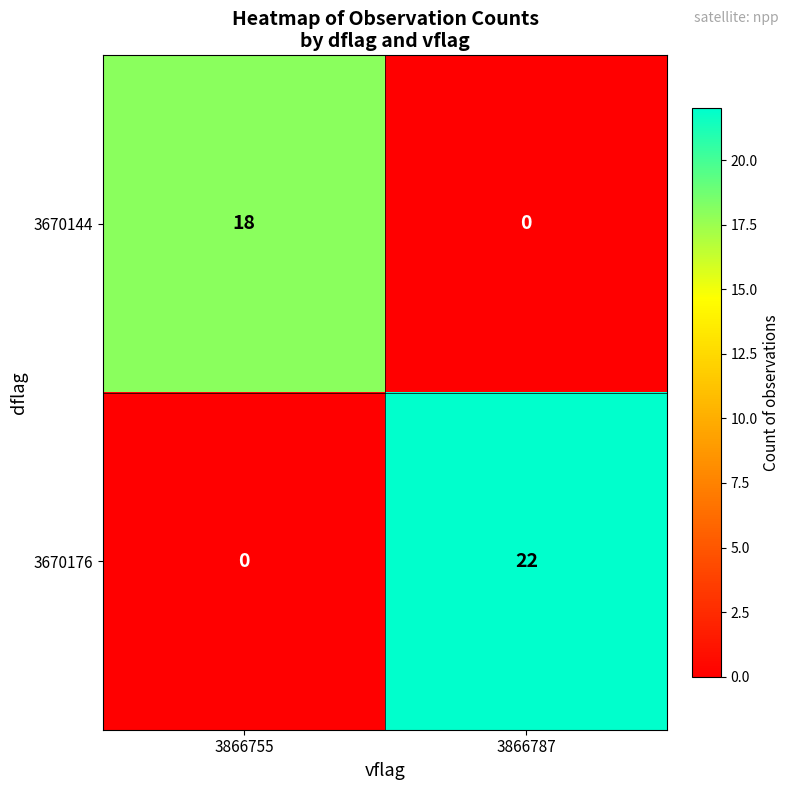

Reading left to right, what are all the values shown in this chart?

3670144: 3866755=18	3866787=0
3670176: 3866755=0	3866787=22